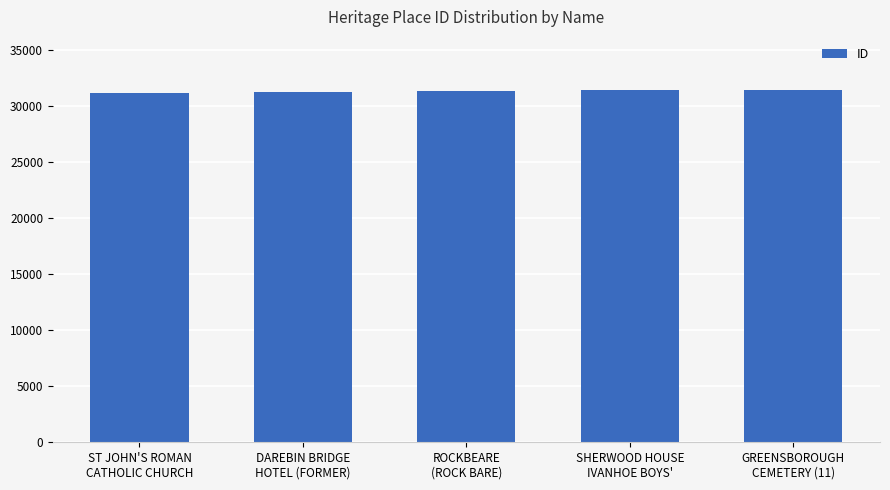

What is the maximum value shown in the chart?

31489